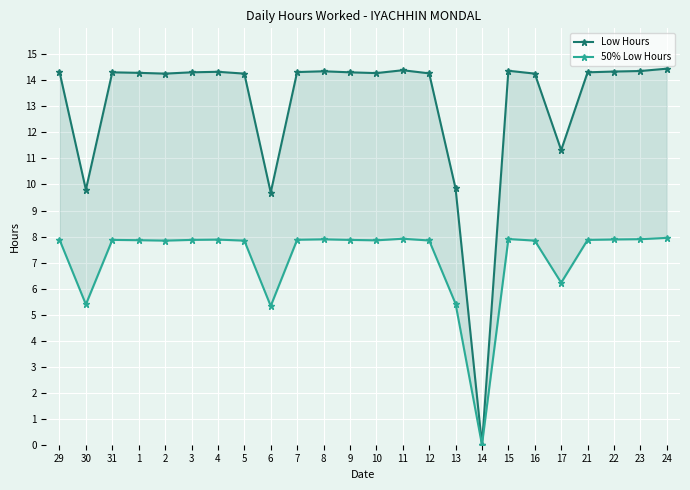

Which category has the highest value in the 50% Low Hours series?

24